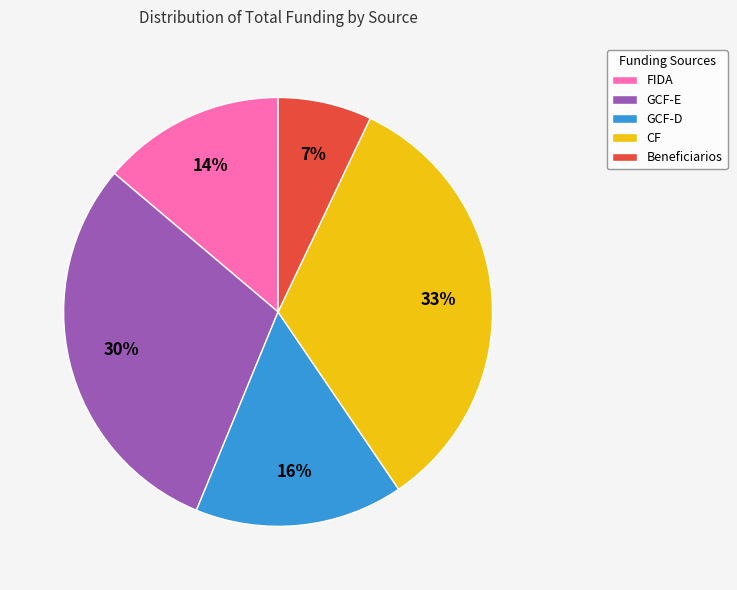

Does any single category account for the majority?

No